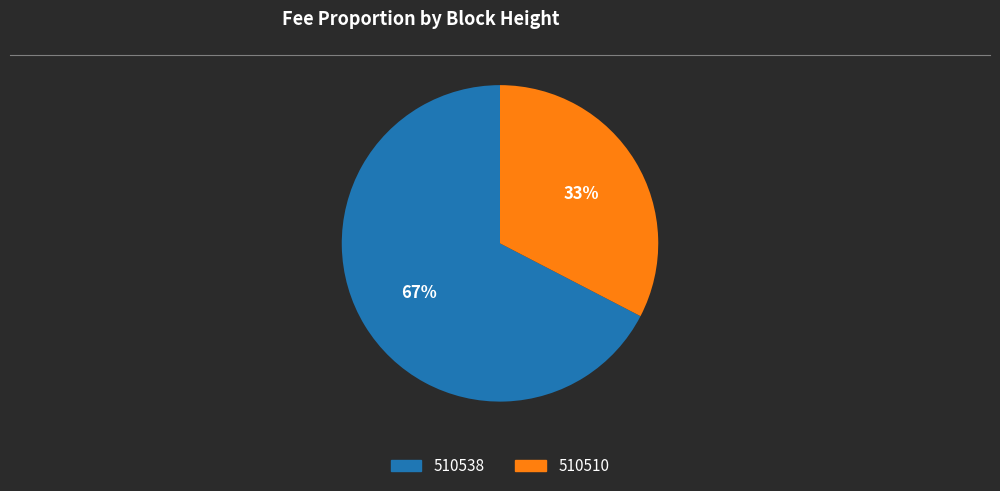

Which slice represents more than half of the pie?

510538